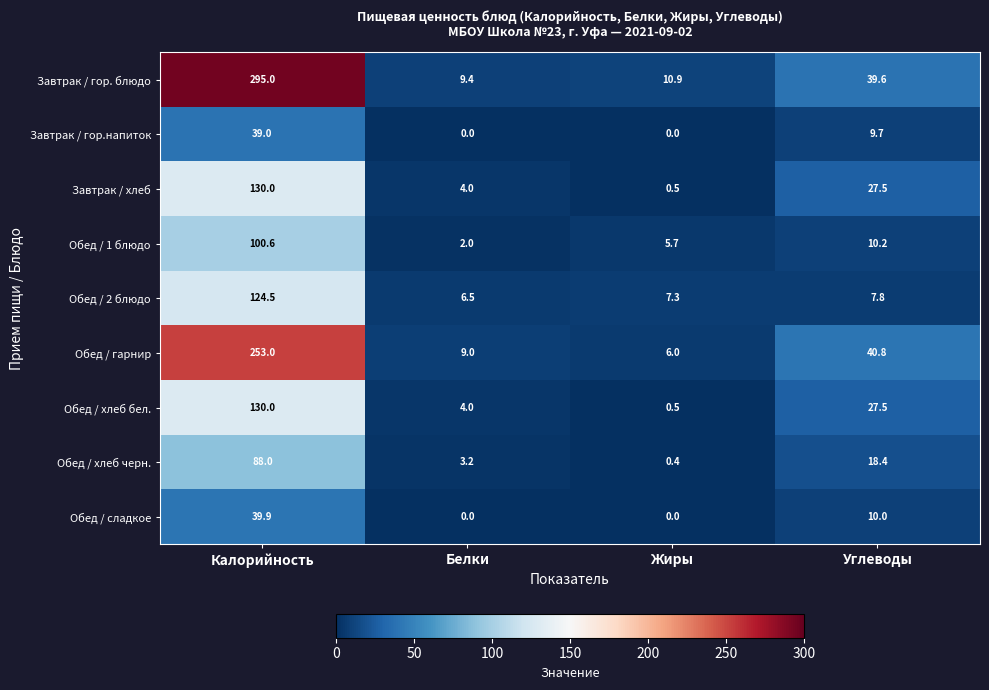

Which series has the widest spread of values?

Завтрак / гор. блюдо